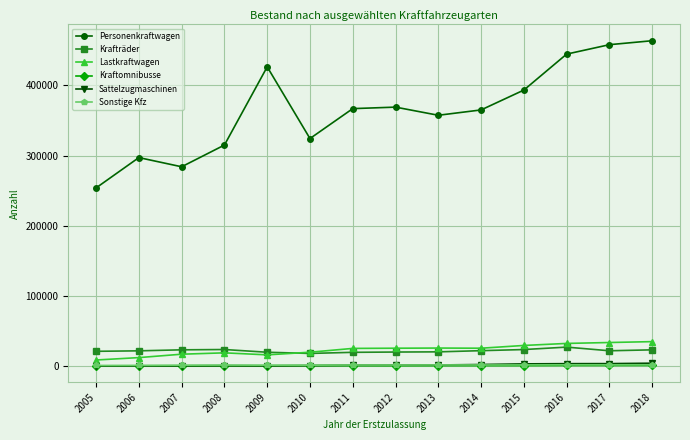

What is the approximate value of Kraftomnibusse at 2017?

894